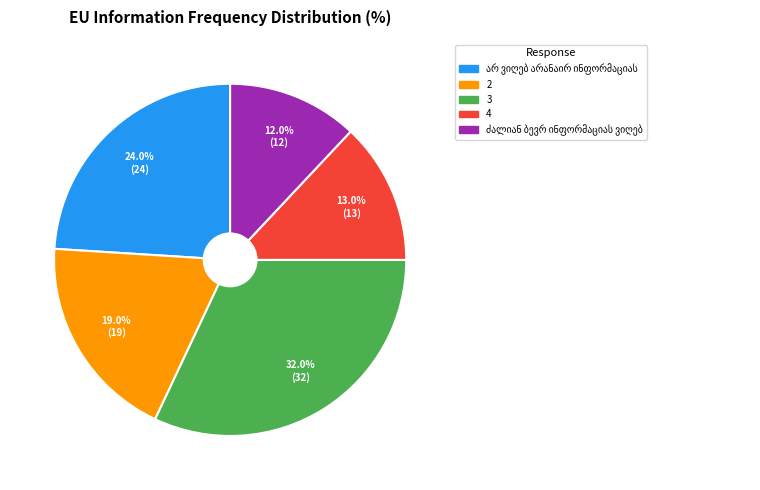

Does any single category account for the majority?

No